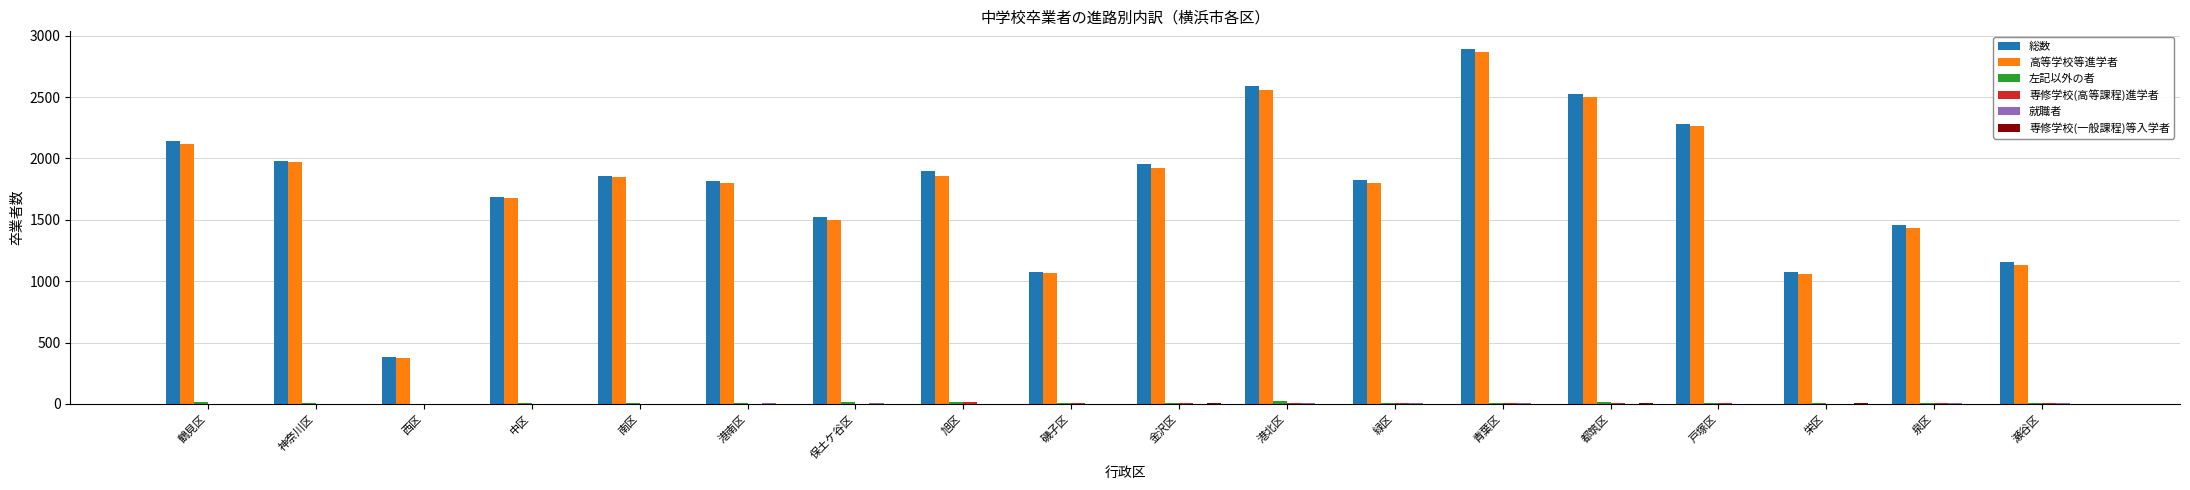

The value of 総数 at 西区 is 166. True or false?

False